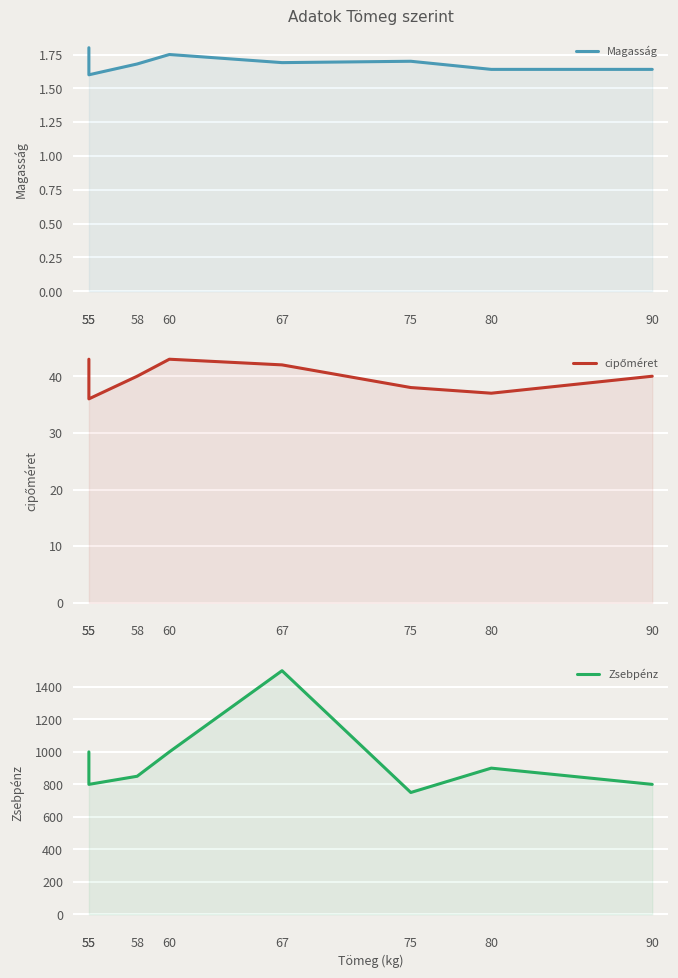

Which series changed the most between 60 and 90?

Zsebpénz